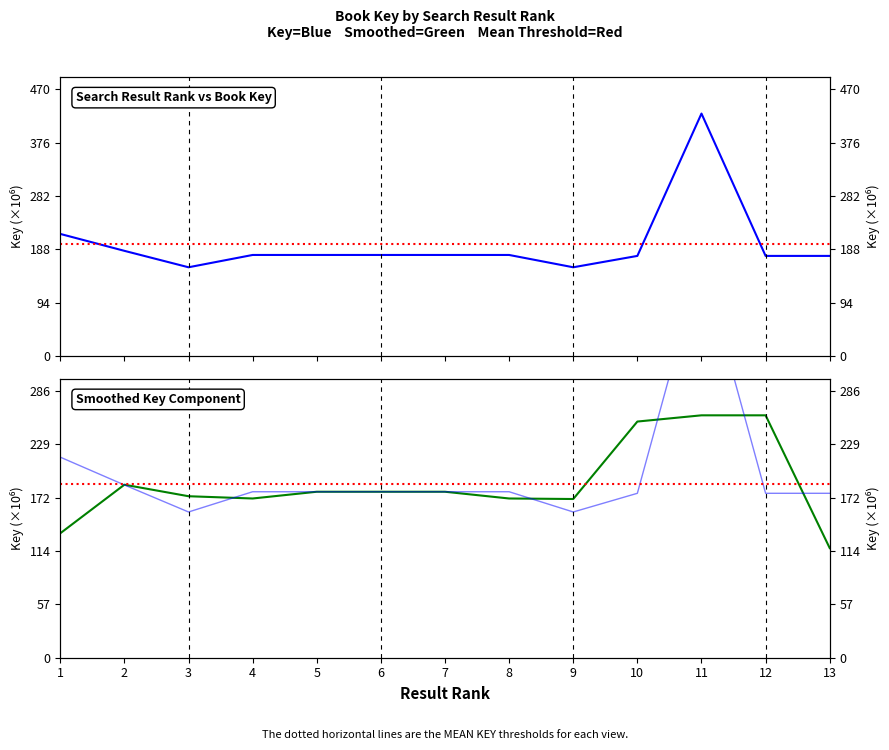

What is the sum of all Smoothed Key (Green) values?

2427.8